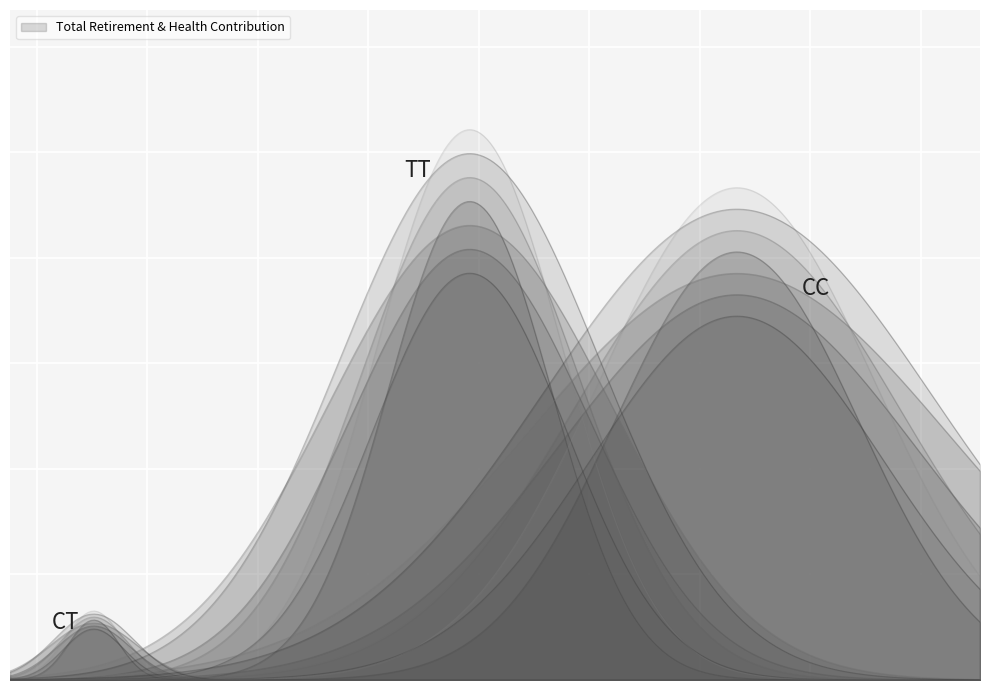

Count the values in the range 5681 to 45336.

3